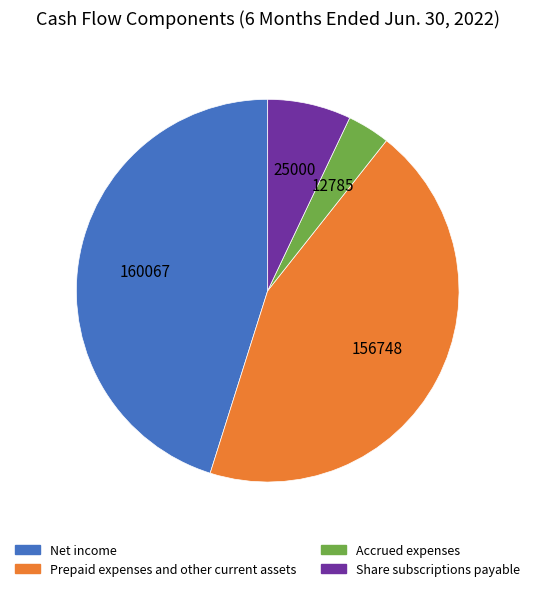

Is the sum of Prepaid expenses and other current assets and Share subscriptions payable greater than half?

Yes